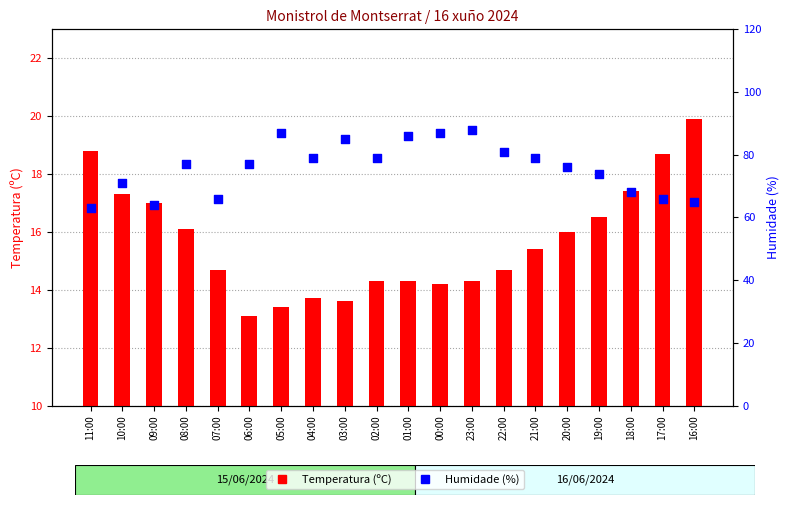

Is the value of Humidade (%) at 04:00 greater than the value of Temperatura (ºC) at 20:00?

Yes